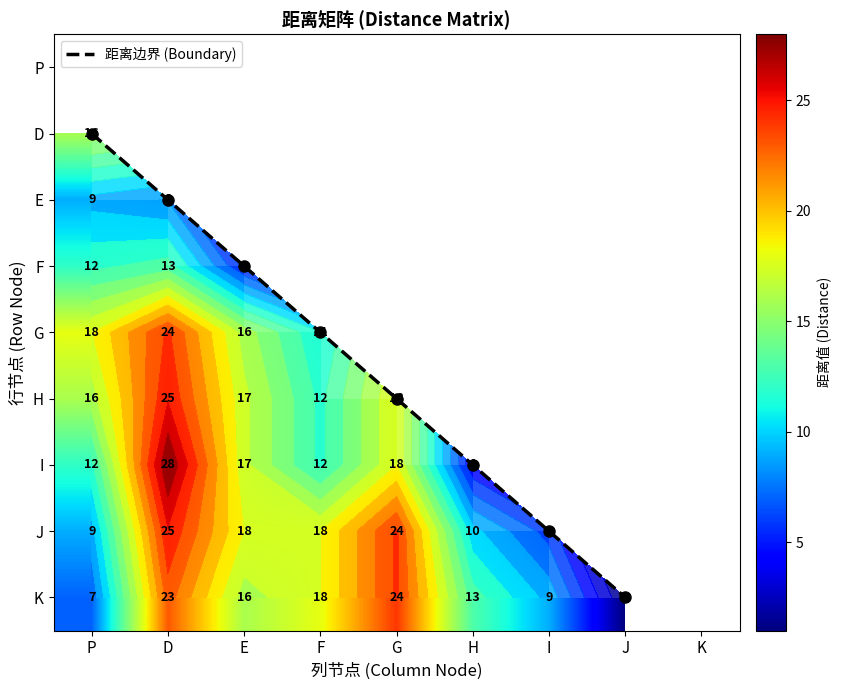

Read the I value at P, to the nearest 5.

10